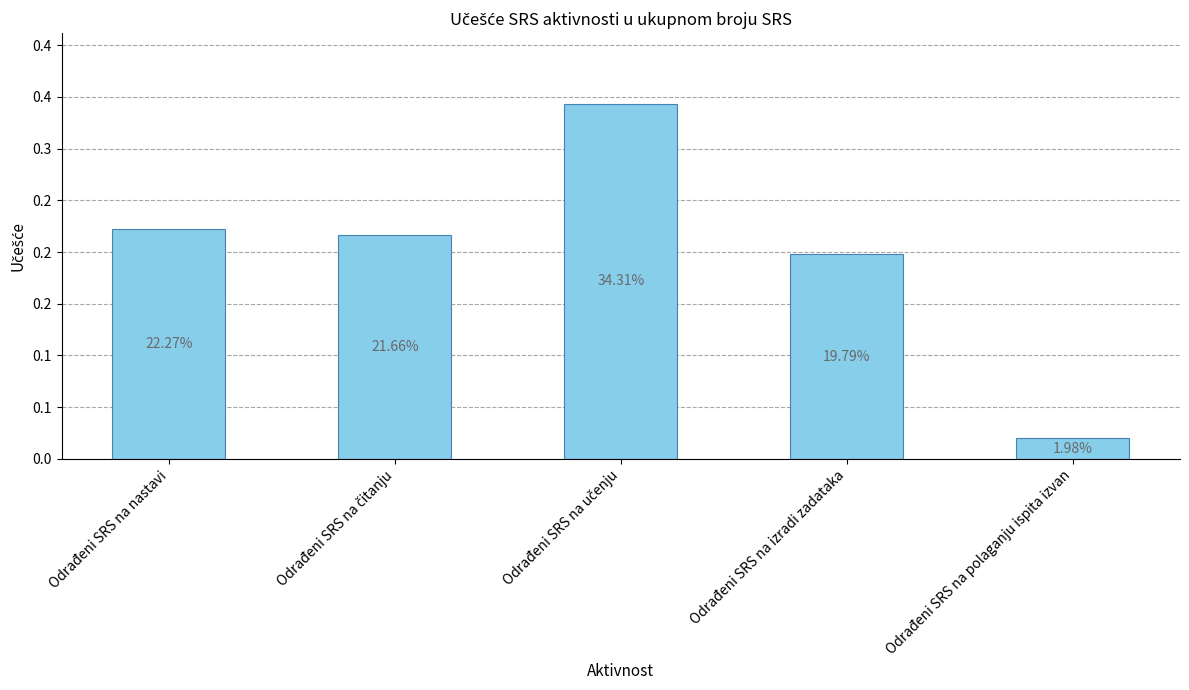

Does the chart contain any negative values?

No